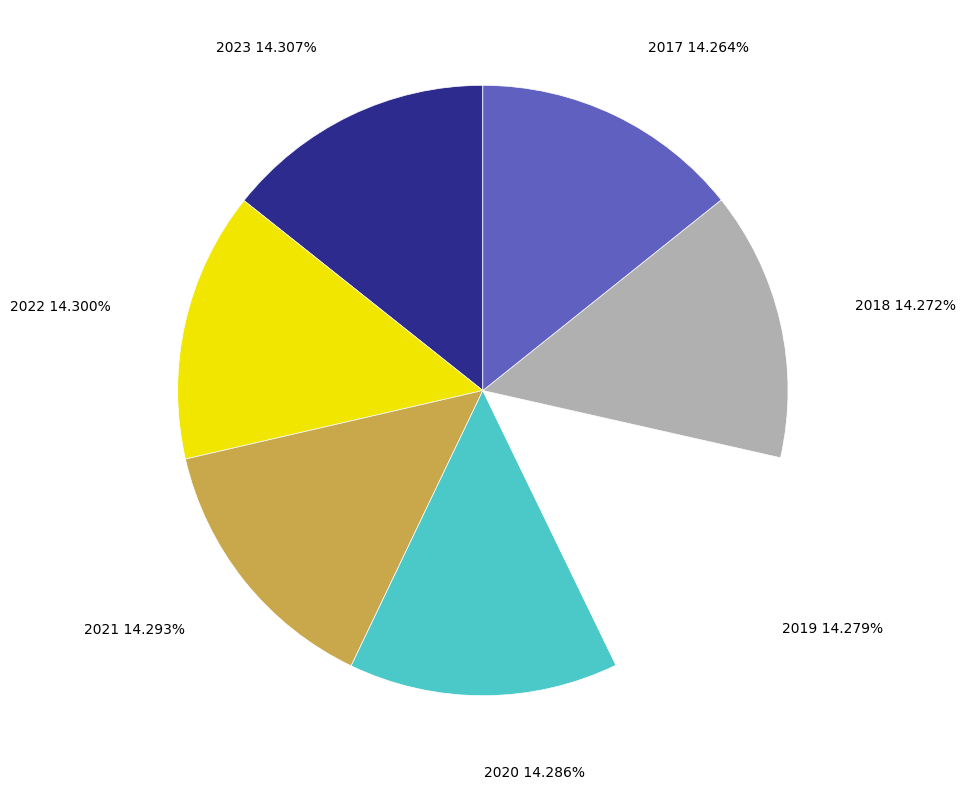

Does 2017 represent more than half of the total?

No